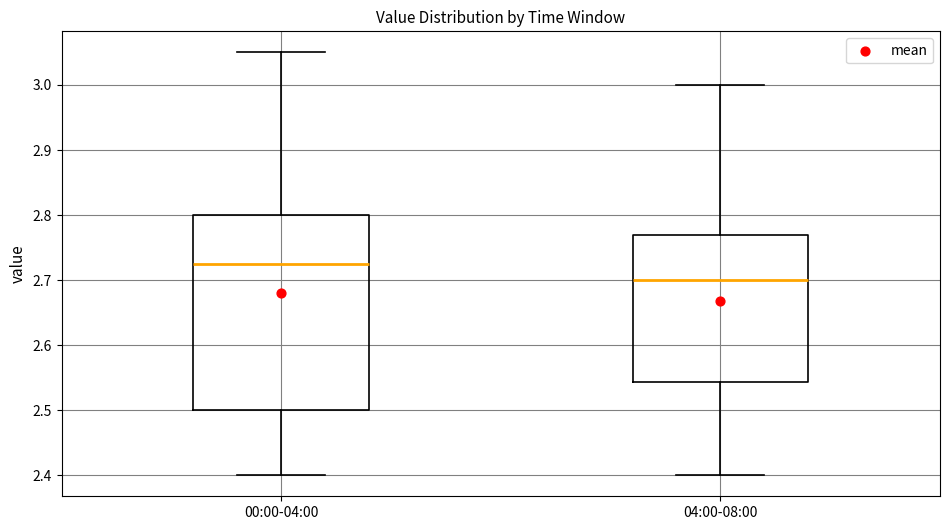

Reading left to right, read every box against the y-axis: the position of its median line, the range the box covers, and the ends of its whiskers. The values are not printed on the chart, so give them approximately, as read against the axis.

00:00-04:00: median 2.73, box 2.50 to 2.80, whiskers 2.40 to 3.05
04:00-08:00: median 2.70, box 2.54 to 2.77, whiskers 2.40 to 3.00